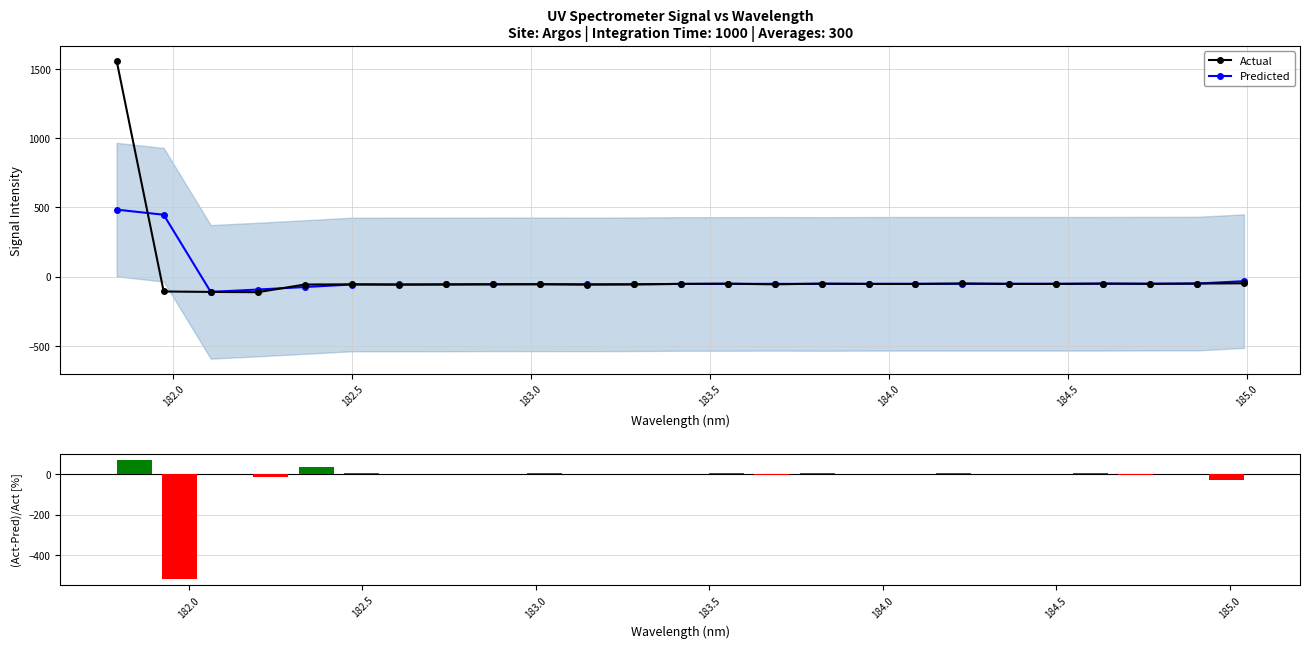

What is the maximum value shown in the chart?

1560.5